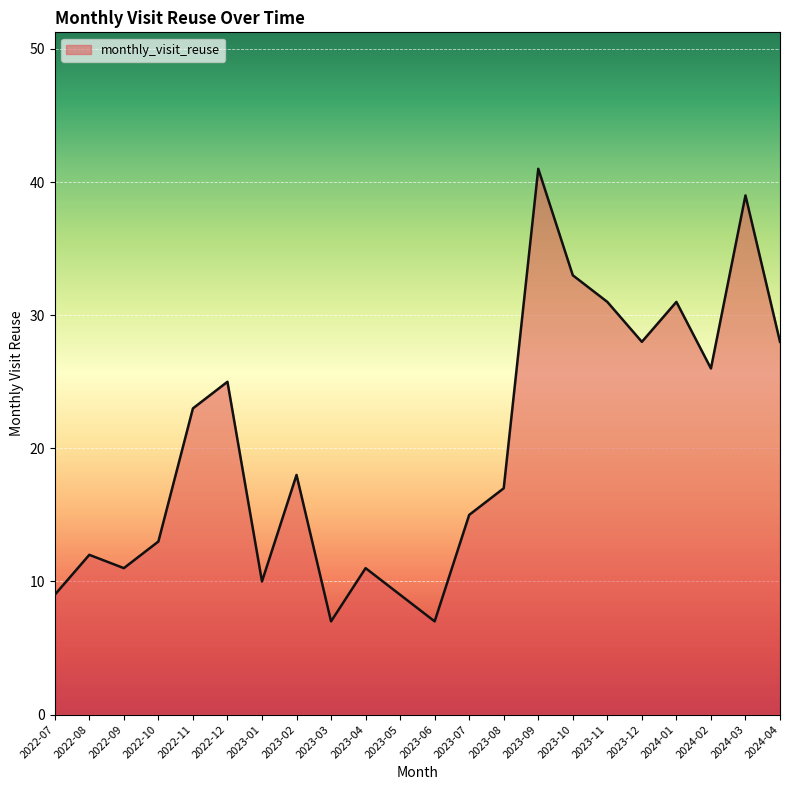

At which category does the data reach its first local valley?

2022-09